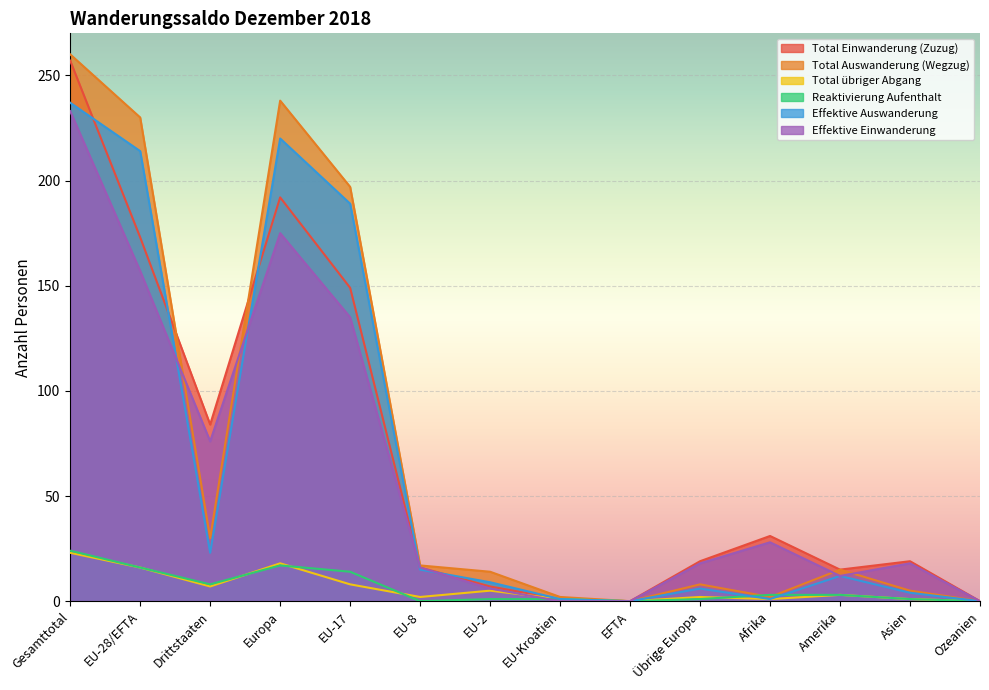

How many values in Reaktivierung Aufenthalt are above zero?

11